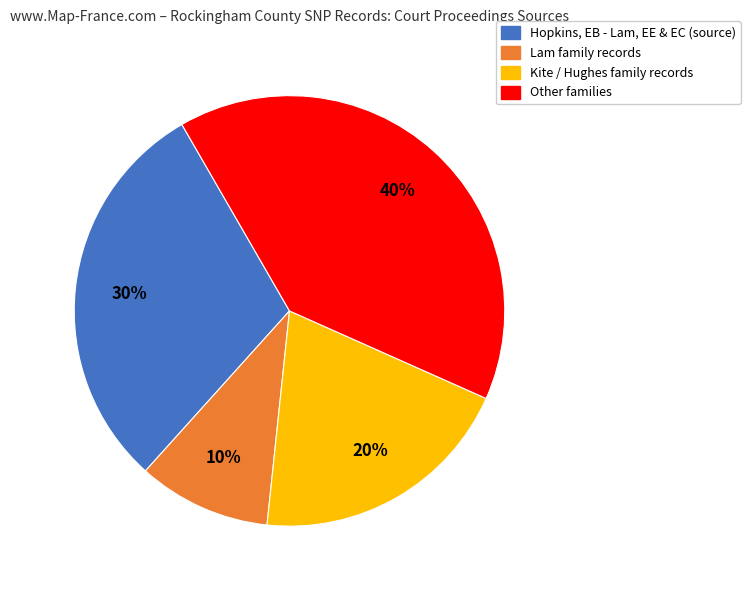

Is there any slice that represents more than half of the pie?

No